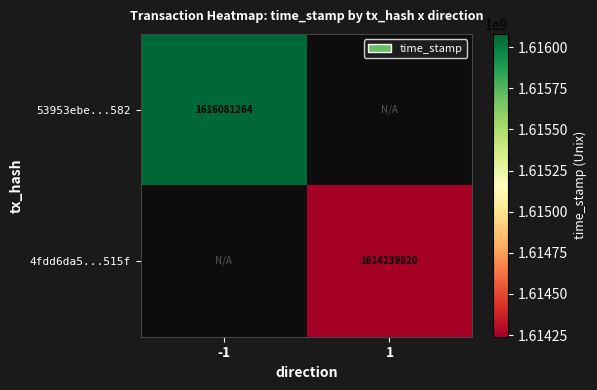

The 53953ebe...582 series shows 1616081264 at -1. True or false?

True